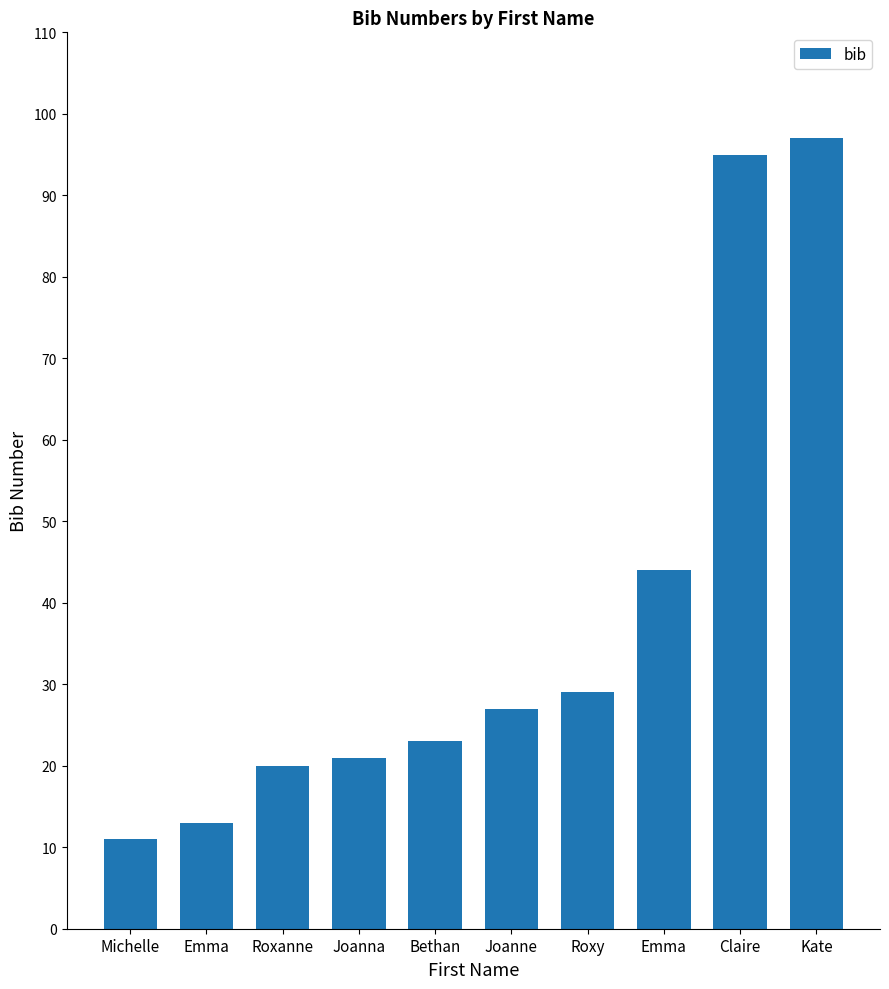

The chart shows a value of 97 at Kate. True or false?

True